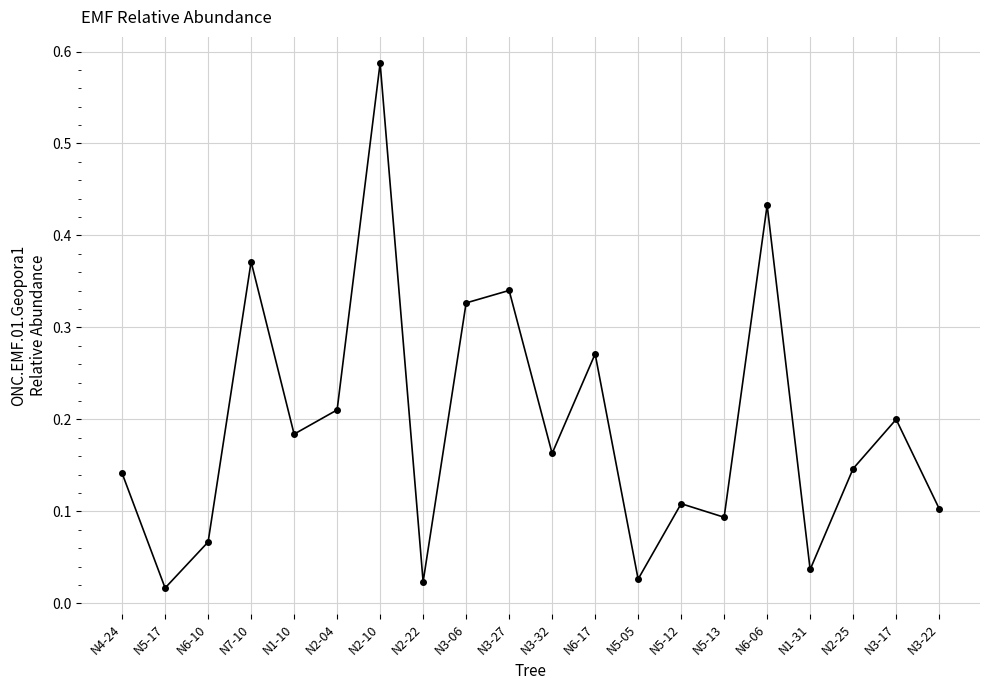

Which label corresponds to the largest value in the chart?

N2-10